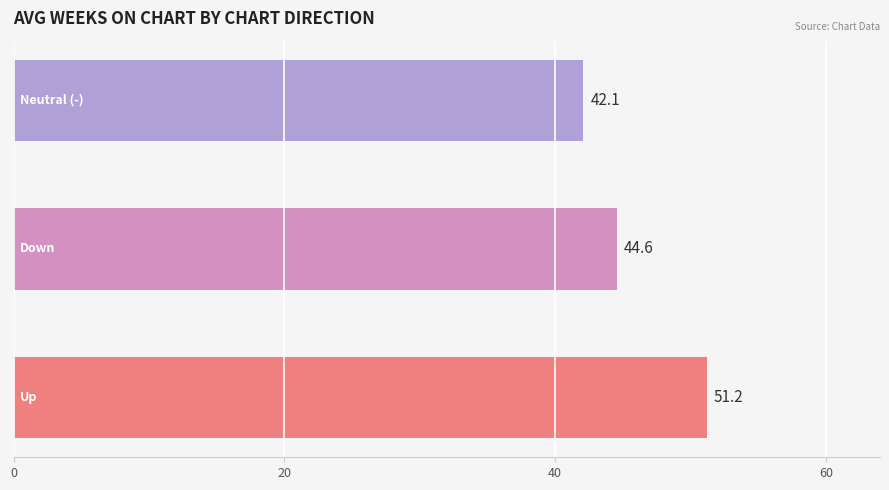

What is the average value?

46.0